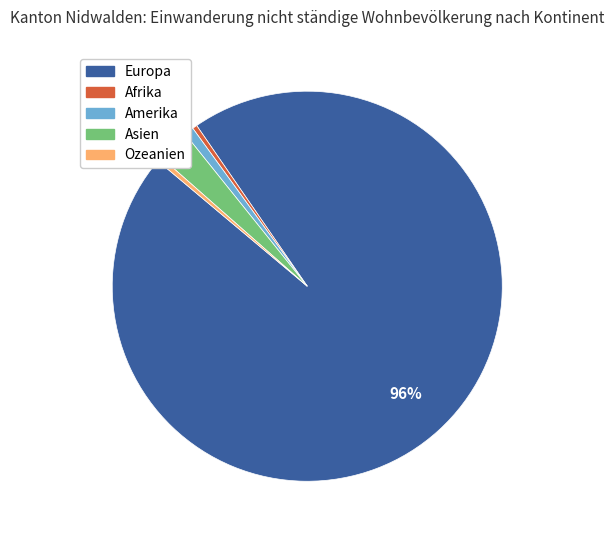

Which category has the biggest portion of the pie?

Europa